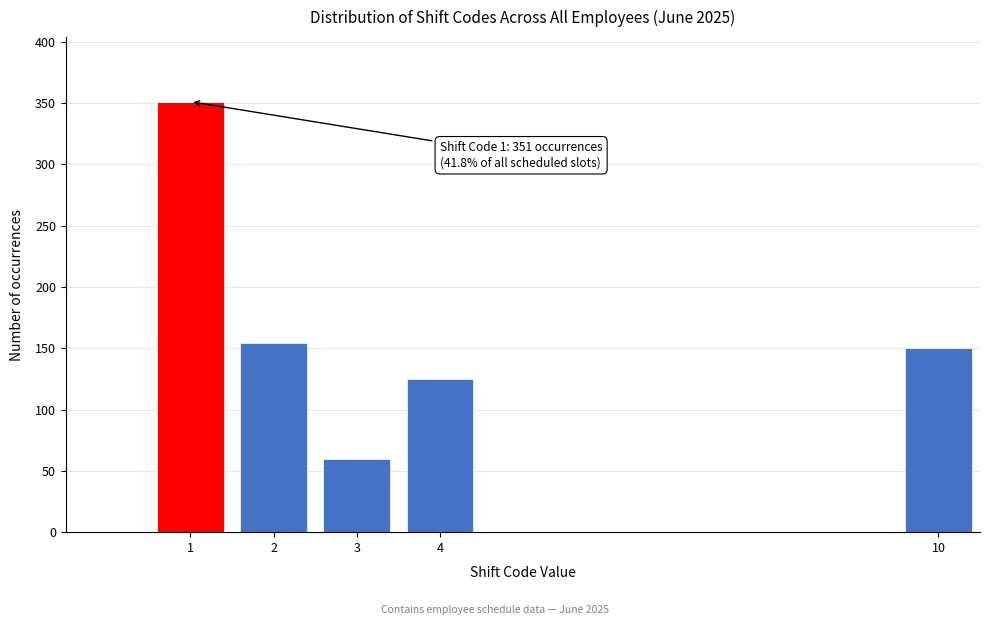

Reading right to left, extract all data points from this chart.

10=150	4=125	3=60	2=154	1=351